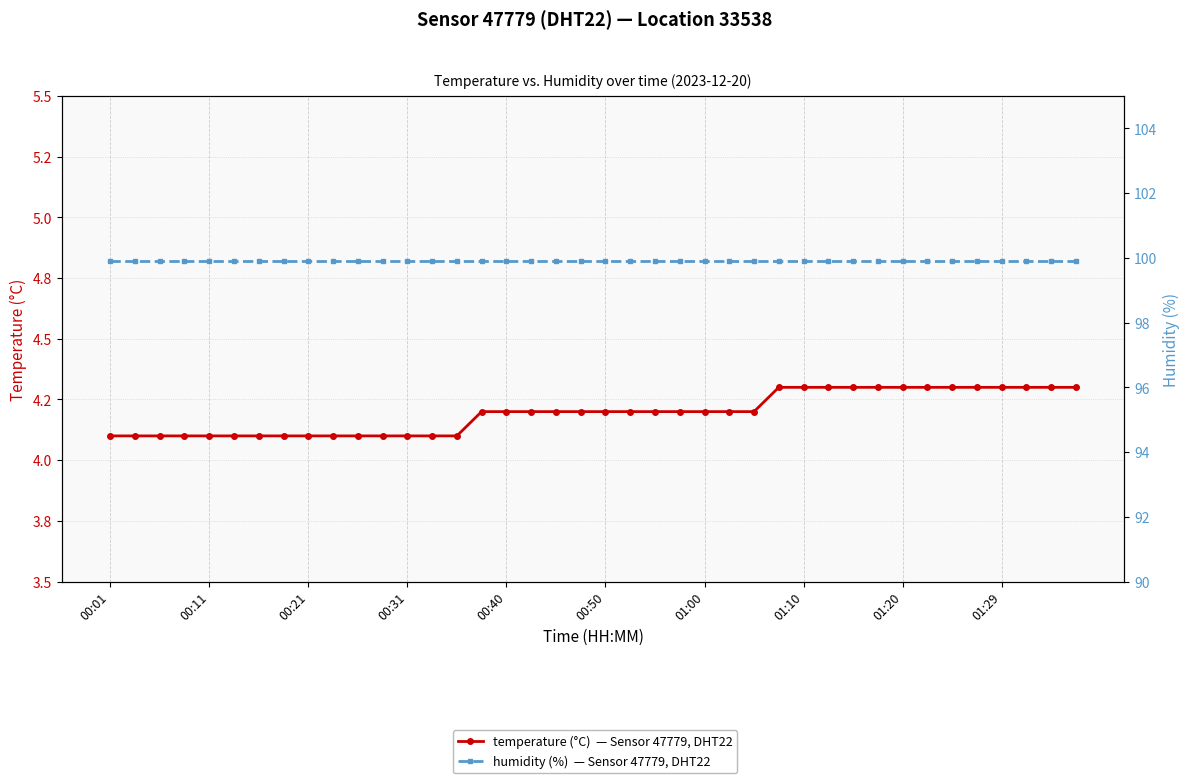

Rank the series by their average value, from highest to lowest.

humidity (%)  — Sensor 47779, DHT22, temperature (°C)  — Sensor 47779, DHT22